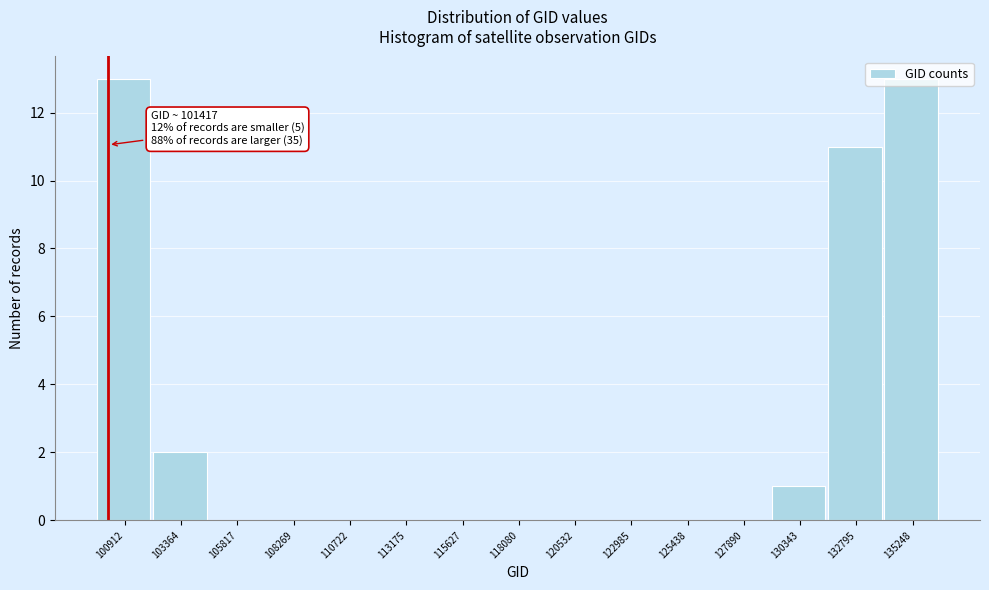

Where is the data nearest to the value 6?

103364